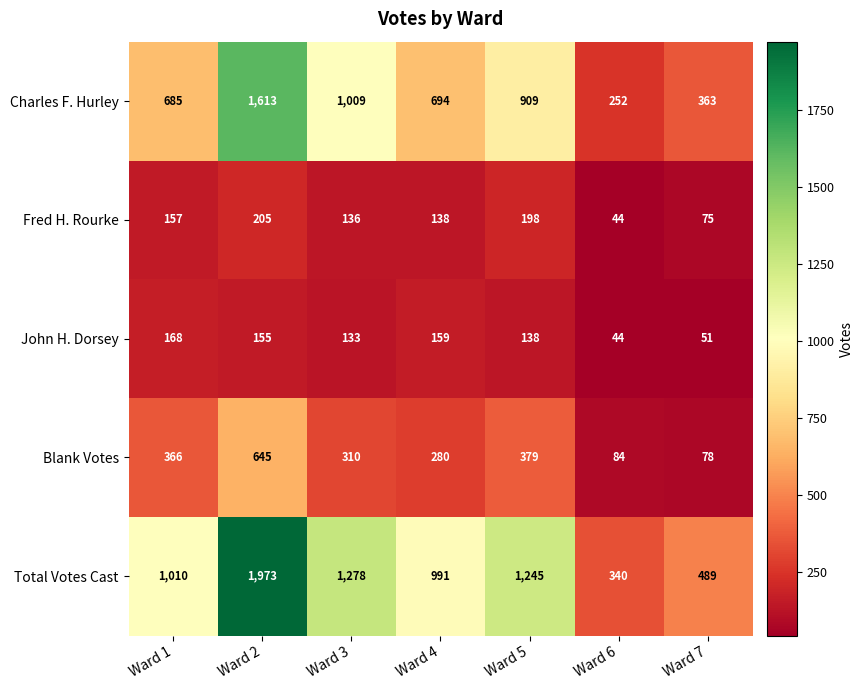

What is the sum of all Fred H. Rourke values?

953